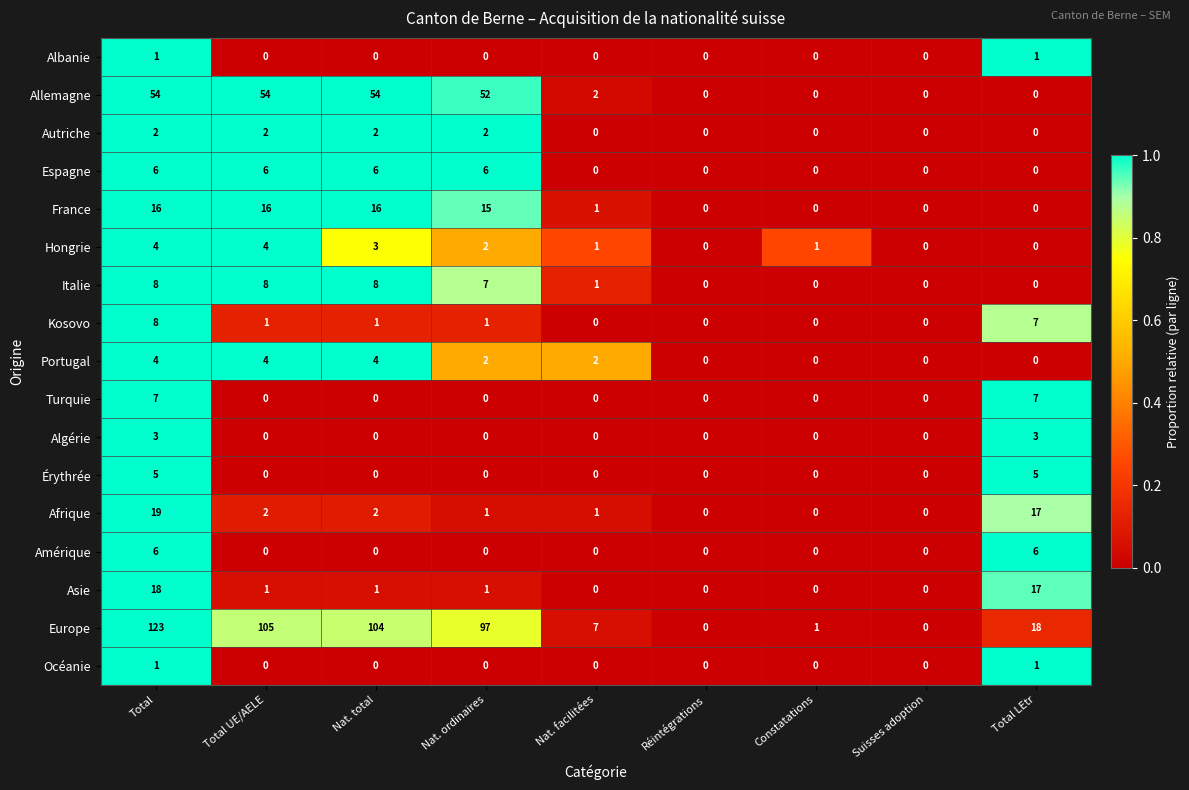

What is the total value across all series at Total?

285